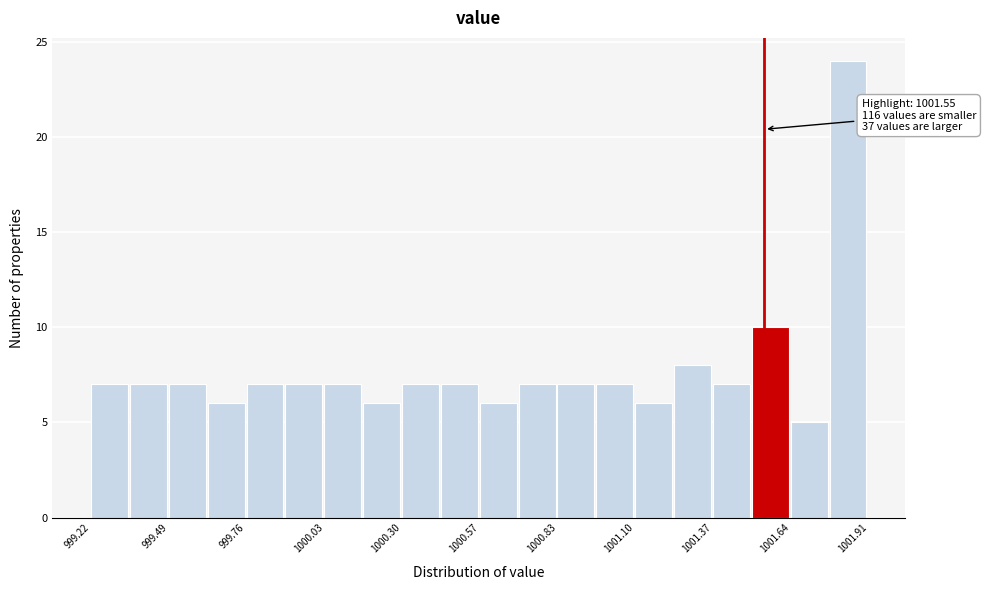

Around what value on the x-axis is the tallest bar? Give the approximate position of its centre, as read against the axis.

1001.85